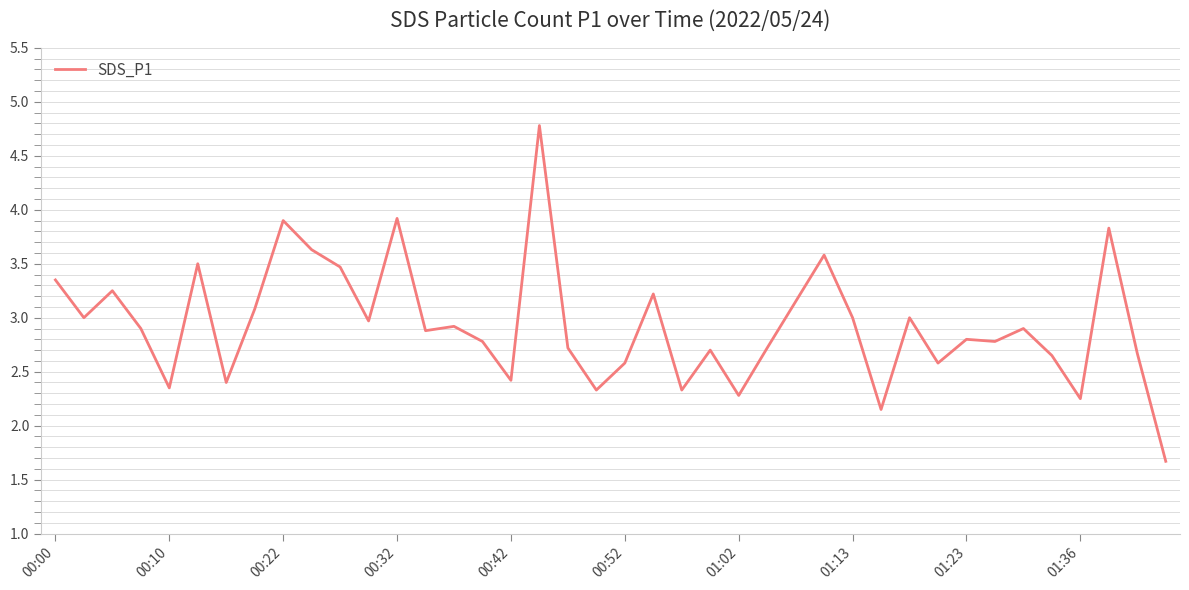

What is the smallest value displayed?

1.7